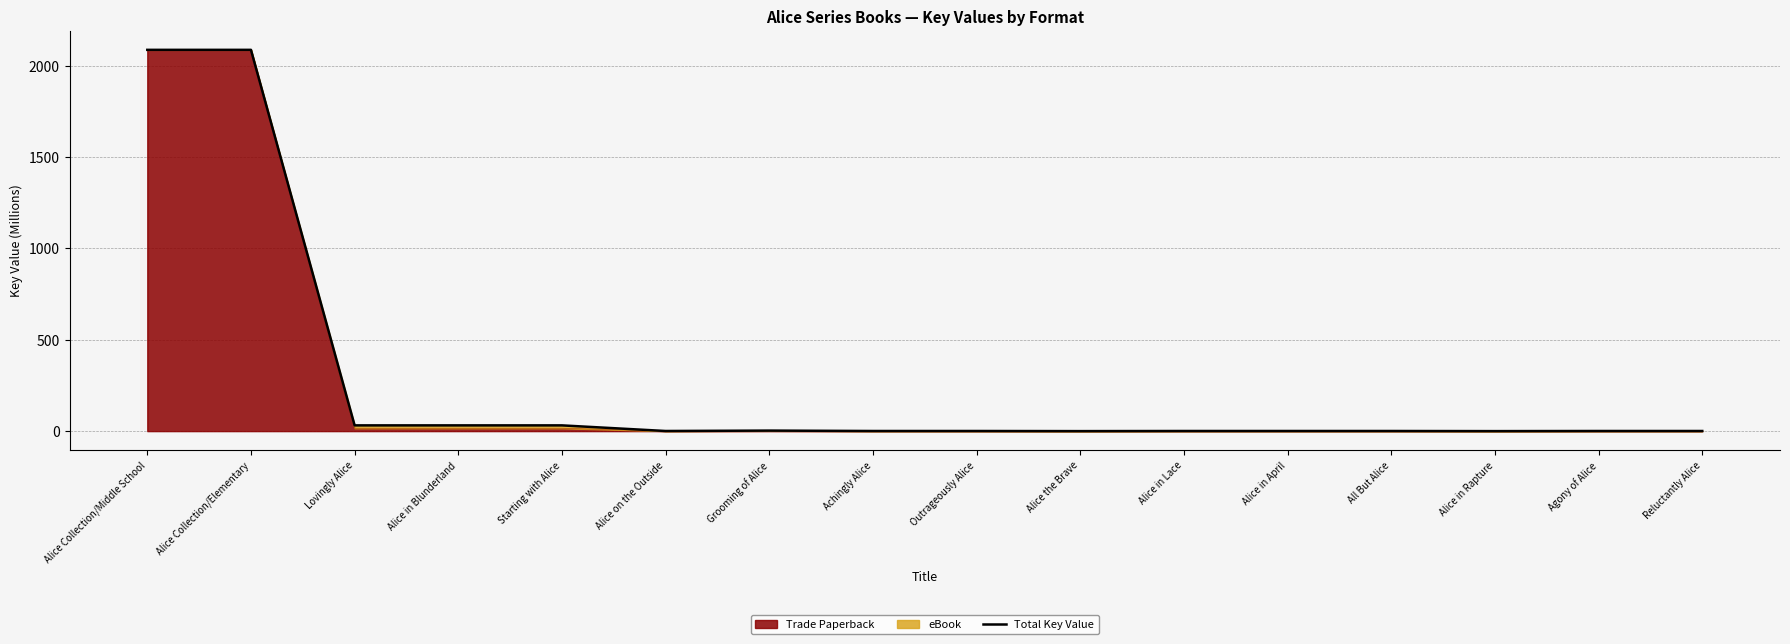

How many points are lower than both their immediate neighbors (excluding endpoints)?

3